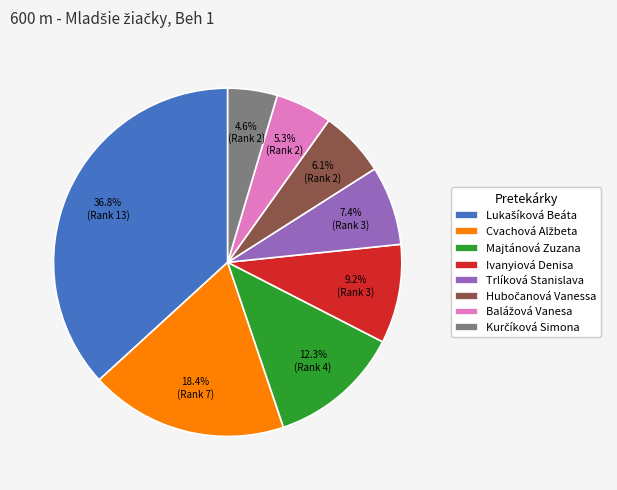

Is there any slice that represents more than half of the pie?

No